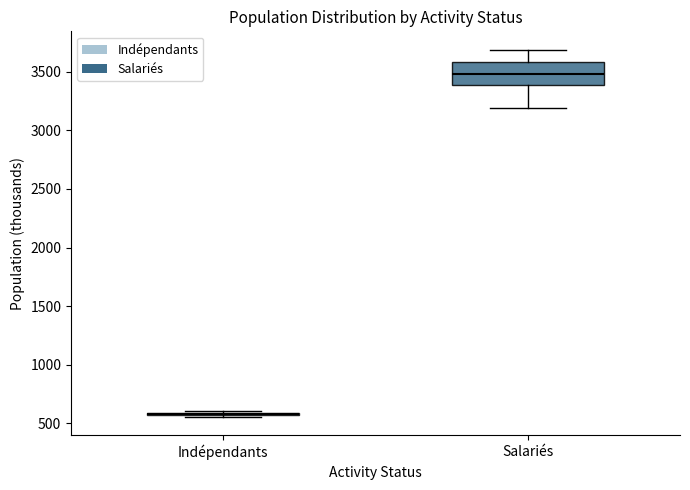

Reading left to right, read every box against the y-axis: the position of its median line, the range the box covers, and the ends of its whiskers. The values are not printed on the chart, so give them approximately, as read against the axis.

Indépendants: box collapsed to a line at 600, whiskers 550 to 600
Salariés: median 3500, box 3400 to 3600, whiskers 3200 to 3700